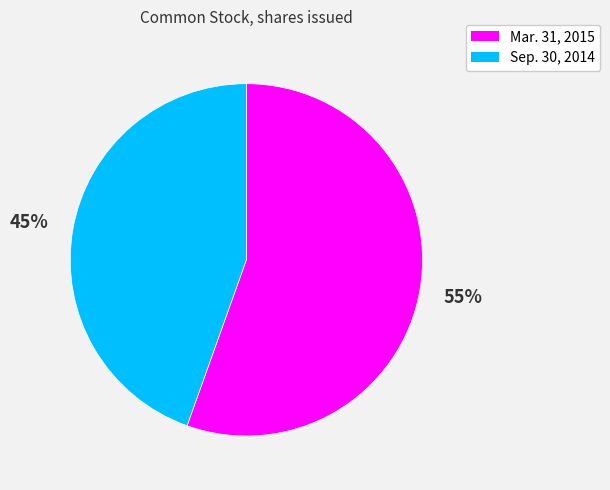

What percentage is the Sep. 30, 2014 slice, to the nearest percent?

45%